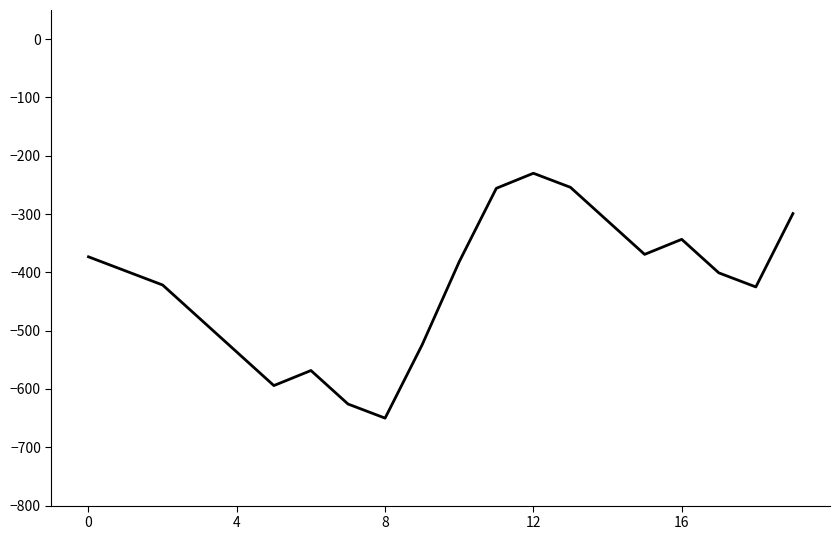

What is the average value?

-422.1